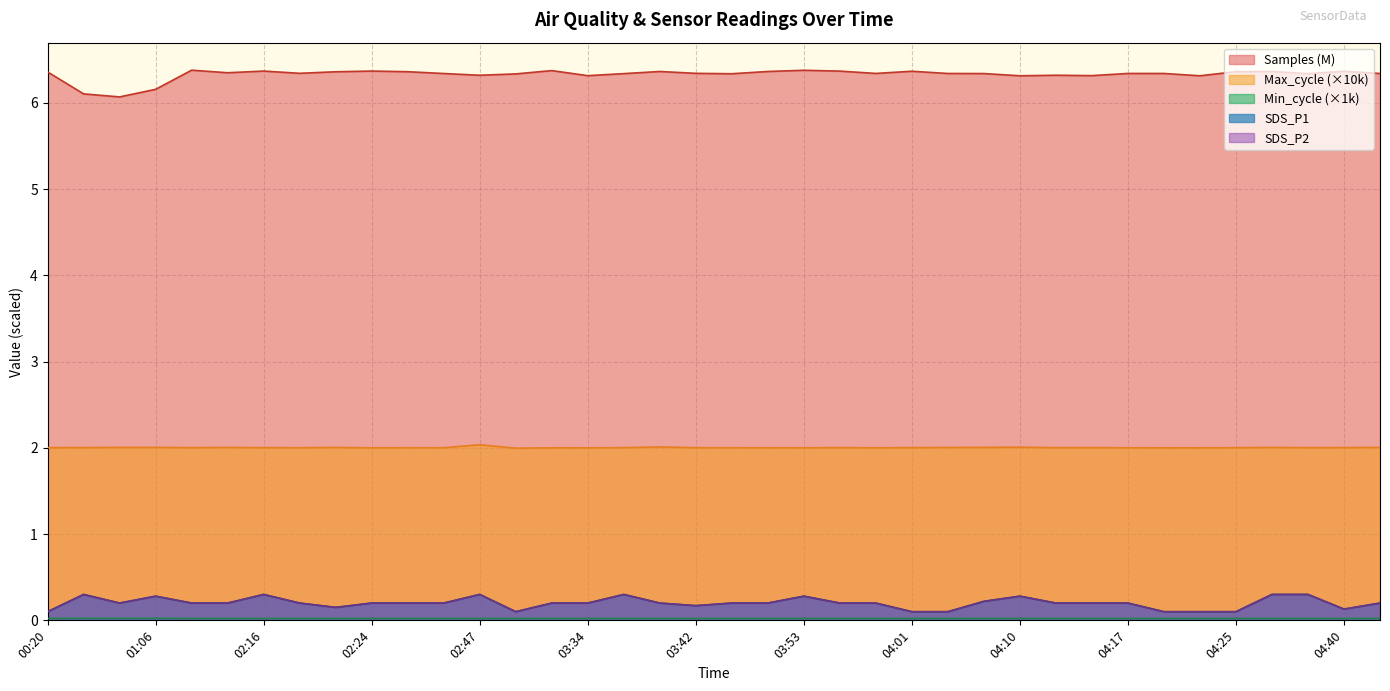

How many SDS_P1 values are between 0 and 1?

38